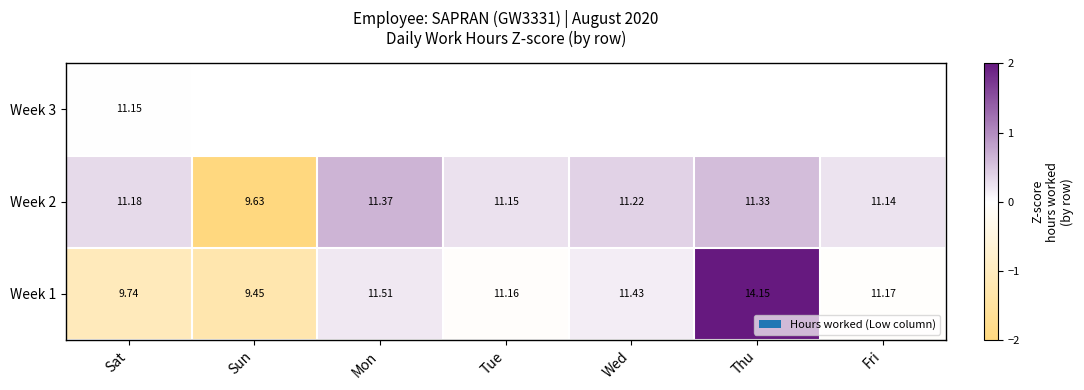

List the labels in order of Week 1 value, largest first.

Thu, Mon, Wed, Fri, Tue, Sat, Sun